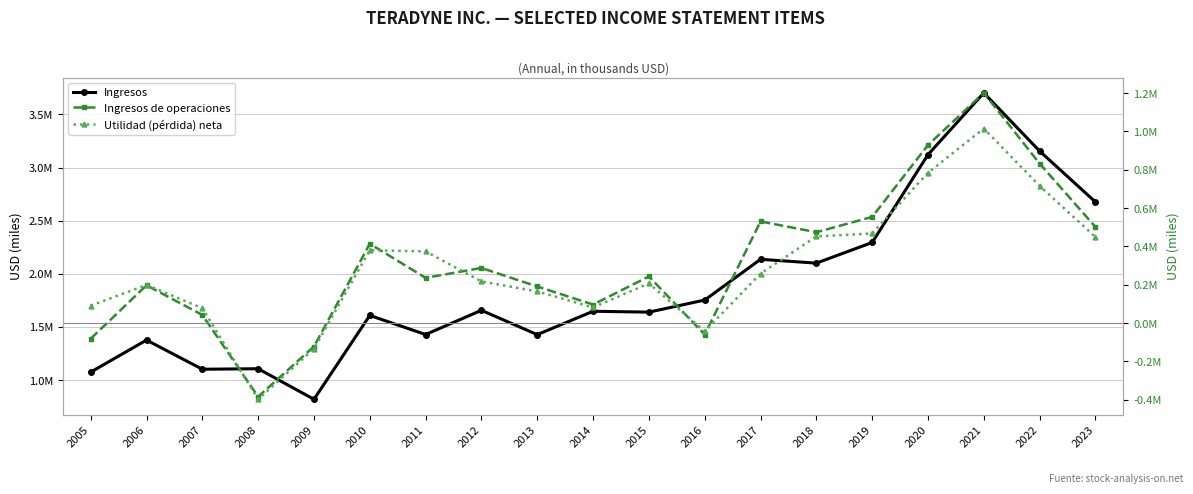

Reading right to left, transcribe all the data shown in this chart.

Ingresos: 2023=2676298	2022=3155045	2021=3702881	2020=3121469	2019=2294965	2018=2100802	2017=2136606	2016=1753250	2015=1639578	2014=1647824	2013=1427933	2012=1656750	2011=1429061	2010=1608650	2009=819407	2008=1107042	2007=1102280	2006=1376818	2005=1075232
Ingresos de operaciones: 2023=501068	2022=831939	2021=1200720	2020=928407	2019=553654	2018=473797	2017=530028	2016=-60015	2015=242969	2014=96423	2013=190659	2012=287368	2011=235714	2010=413468	2009=-122421	2008=-384347	2007=42207	2006=196831	2005=-81698
Utilidad (pérdida) neta: 2023=448752	2022=715501	2021=1014589	2020=784147	2019=467468	2018=451779	2017=257692	2016=-43421	2015=206477	2014=81272	2013=164947	2012=217049	2011=373809	2010=379730	2009=-133837	2008=-397834	2007=77711	2006=198757	2005=90648